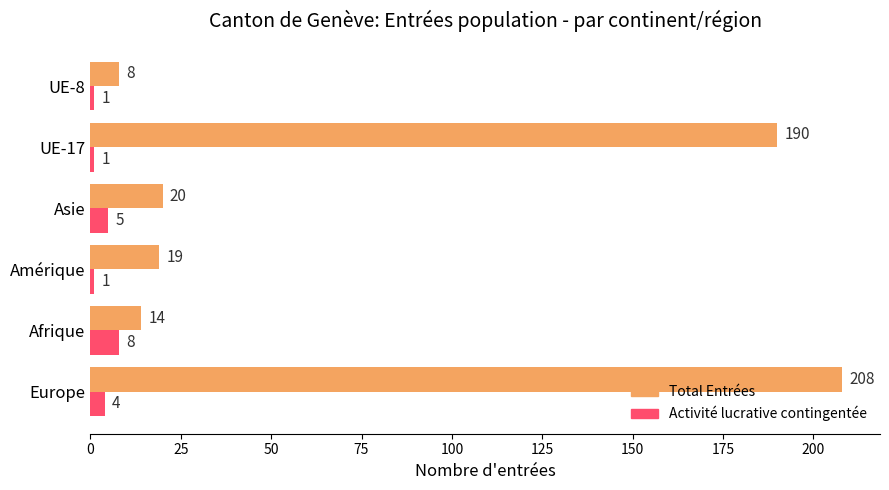

Count the number of categories in the chart.

6